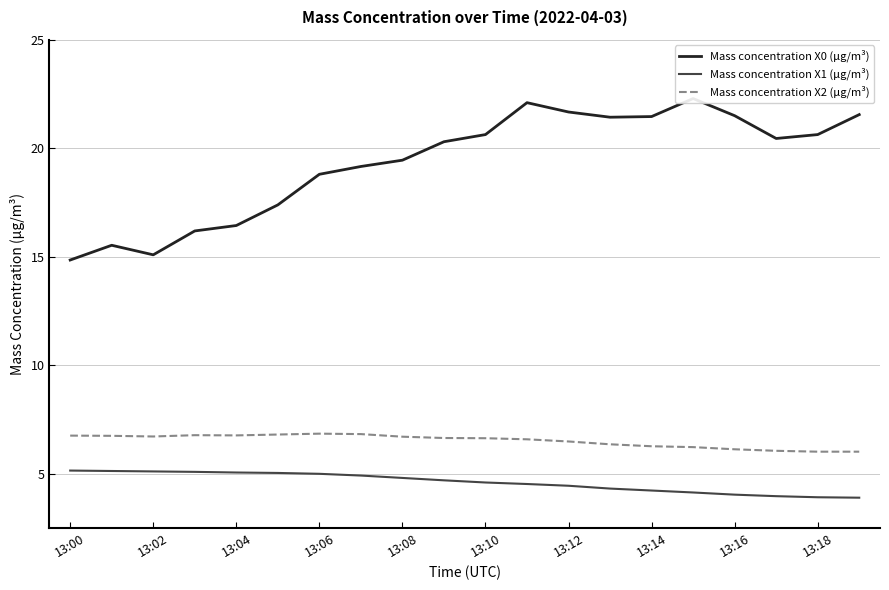

Which label corresponds to the largest value in the chart?

15